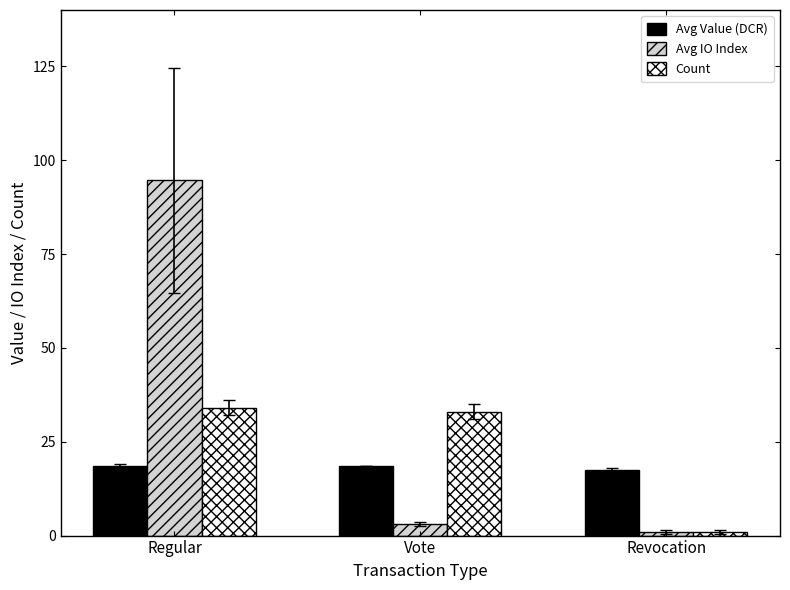

How many distinct data groups are displayed?

3